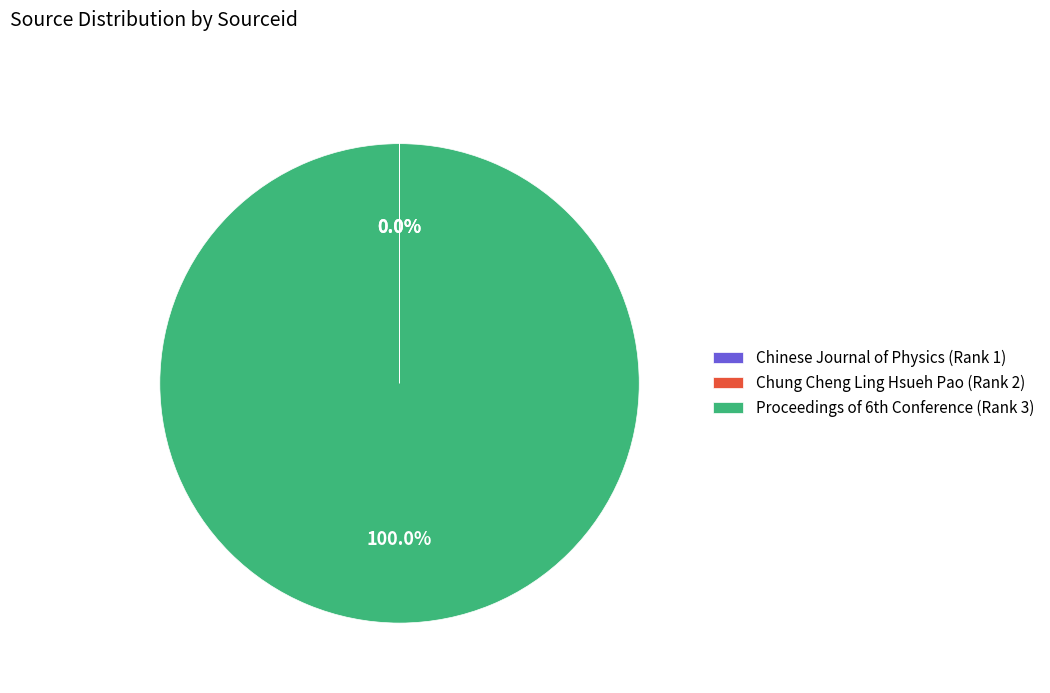

What is the largest slice in the pie chart?

Proceedings of 6th Conference (Rank 3)